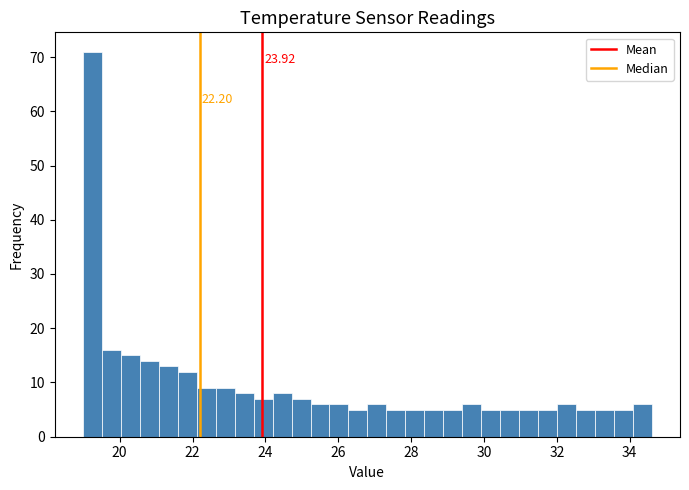

Around what value on the x-axis is the tallest bar? Give the approximate position of its centre, as read against the axis.

19.2